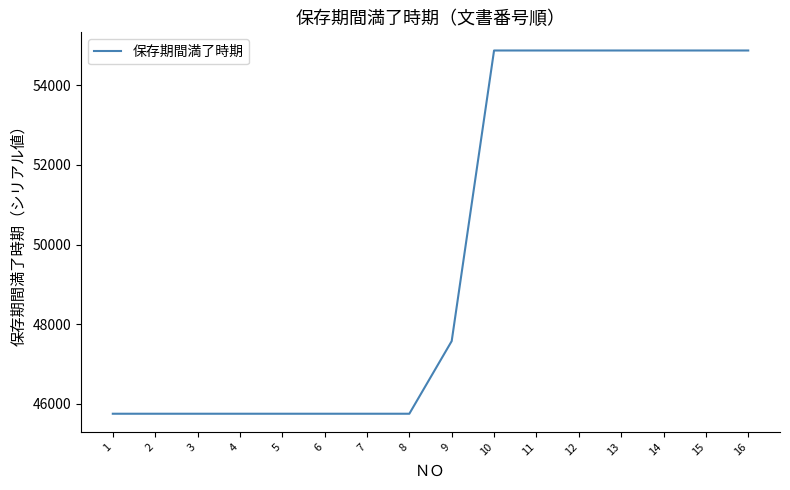

What is the maximum value shown in the chart?

54878